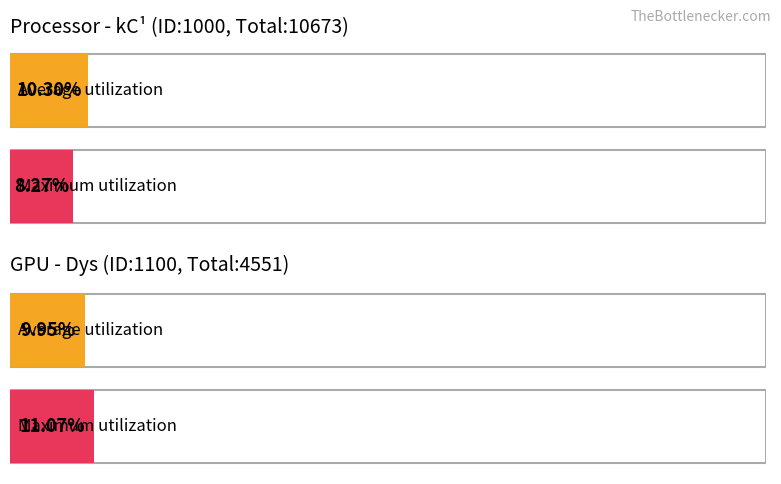

How many bars are there in total?

4